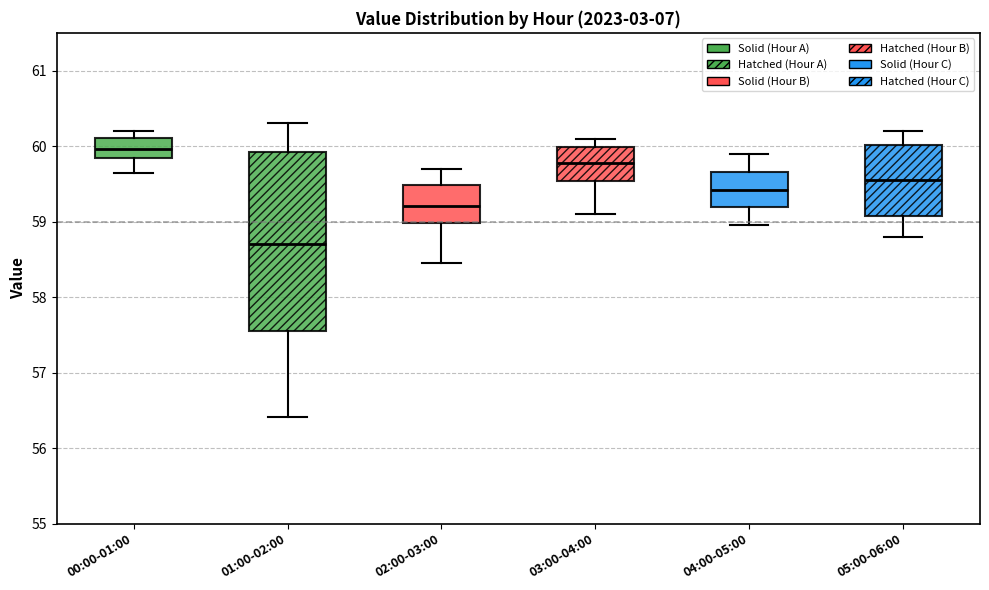

Reading left to right, read every box against the y-axis: the position of its median line, the range the box covers, and the ends of its whiskers. The values are not printed on the chart, so give them approximately, as read against the axis.

00:00-01:00: median 60.0, box 59.8 to 60.1, whiskers 59.7 to 60.2
01:00-02:00: median 58.7, box 57.6 to 59.9, whiskers 56.4 to 60.3
02:00-03:00: median 59.2, box 59.0 to 59.5, whiskers 58.5 to 59.7
03:00-04:00: median 59.8, box 59.5 to 60.0, whiskers 59.1 to 60.1
04:00-05:00: median 59.4, box 59.2 to 59.7, whiskers 59.0 to 59.9
05:00-06:00: median 59.6, box 59.1 to 60.0, whiskers 58.8 to 60.2